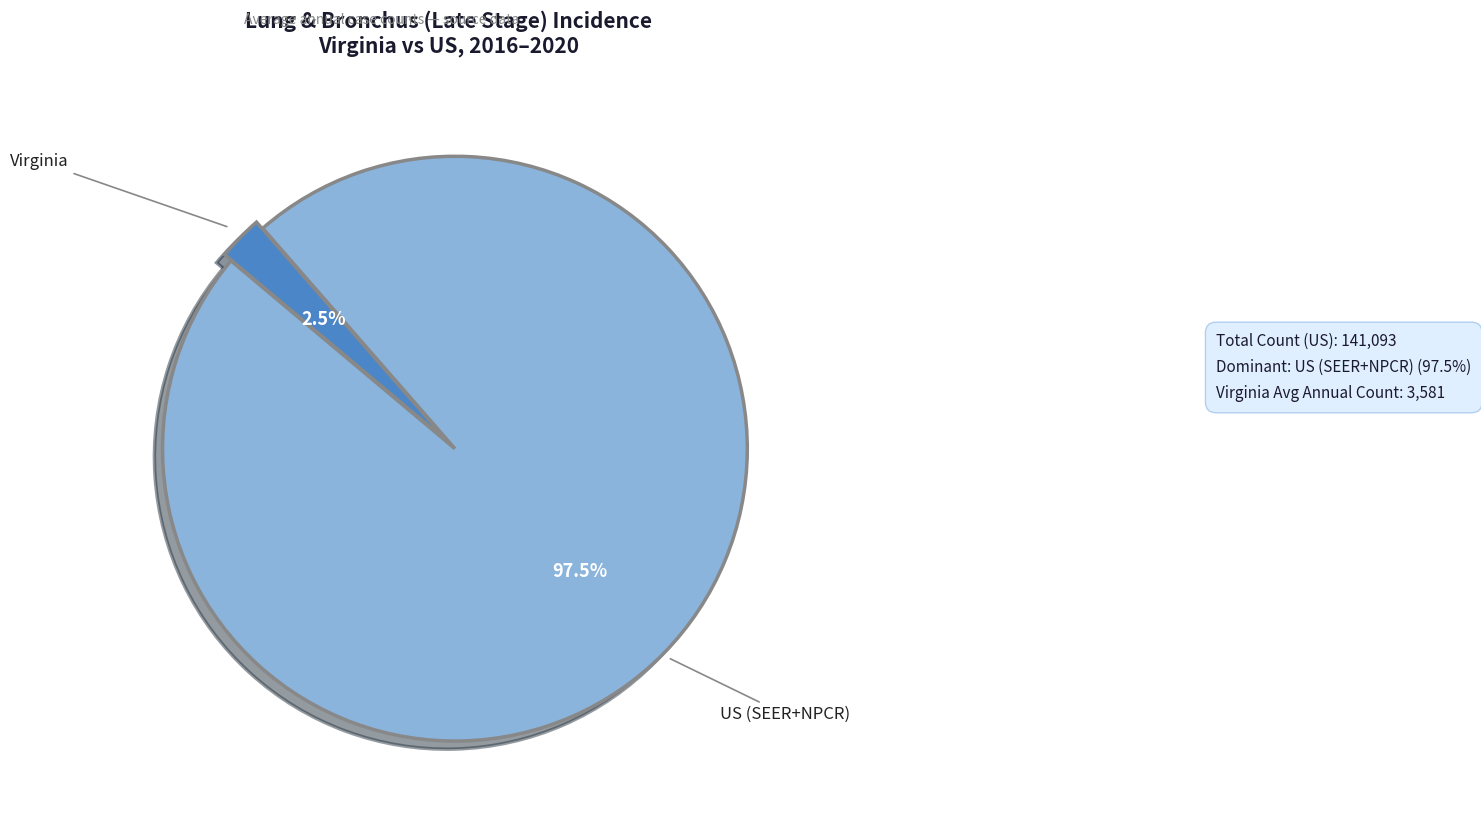

How many slices are in this pie chart?

2